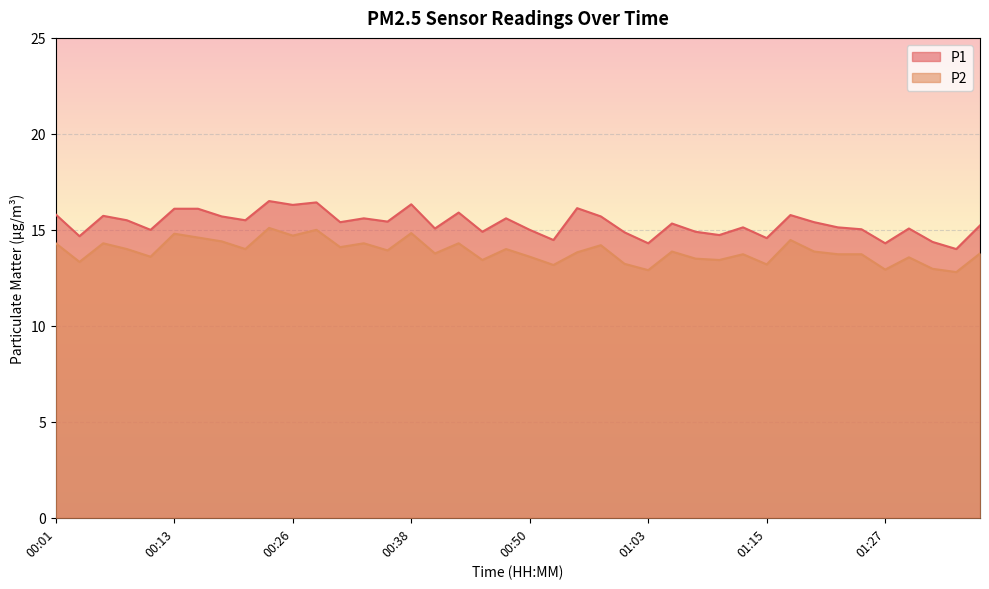

Between 00:23 and 00:48, which series saw the biggest shift?

P2